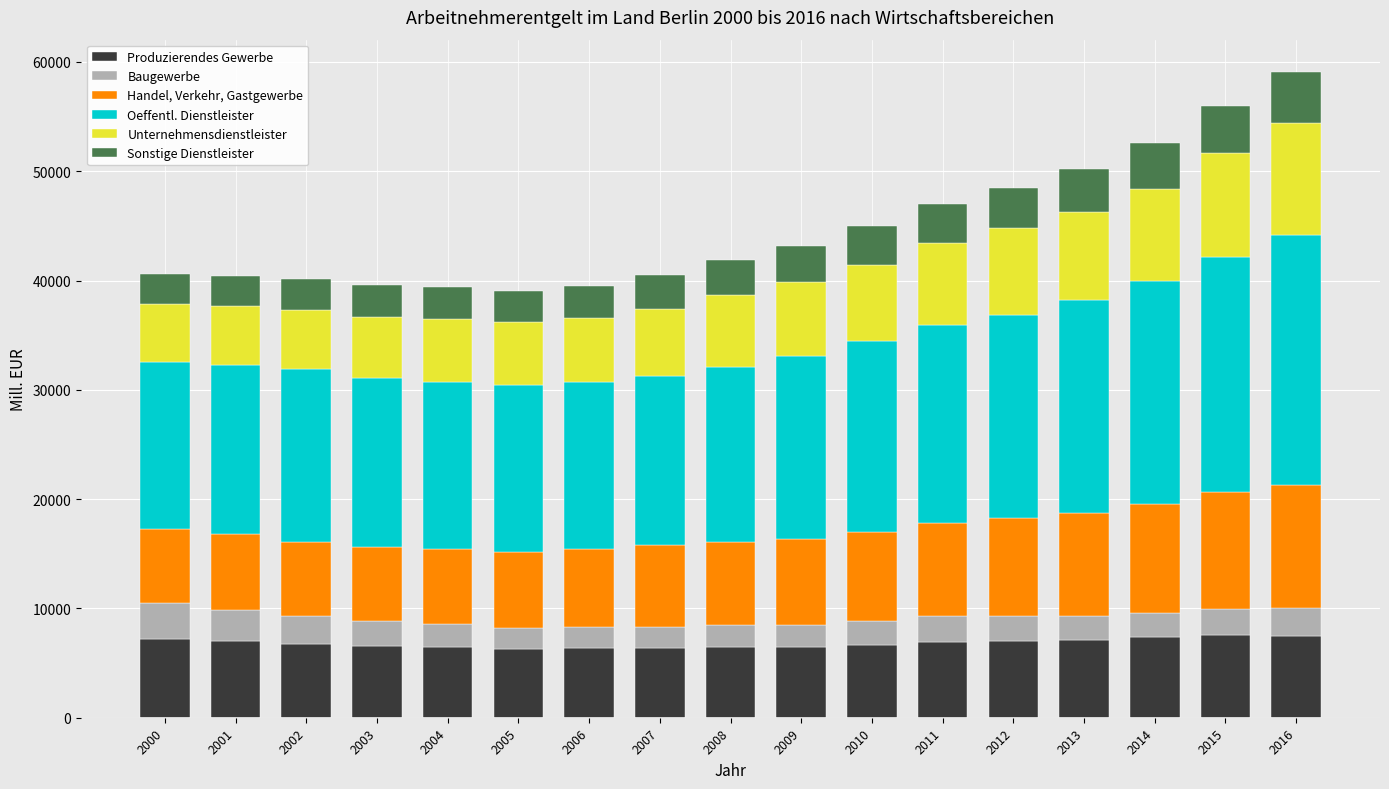

What is the sum of all Produzierendes Gewerbe values?

116118.7